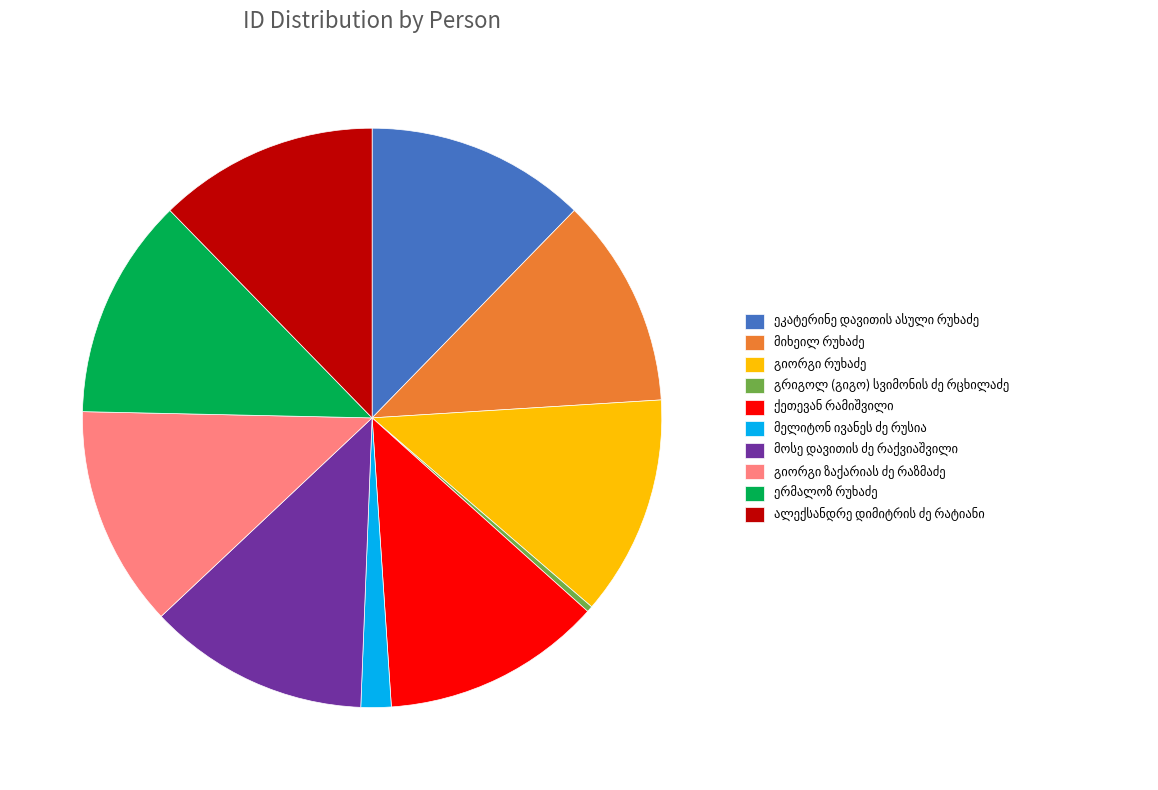

Is there any slice that represents more than half of the pie?

No